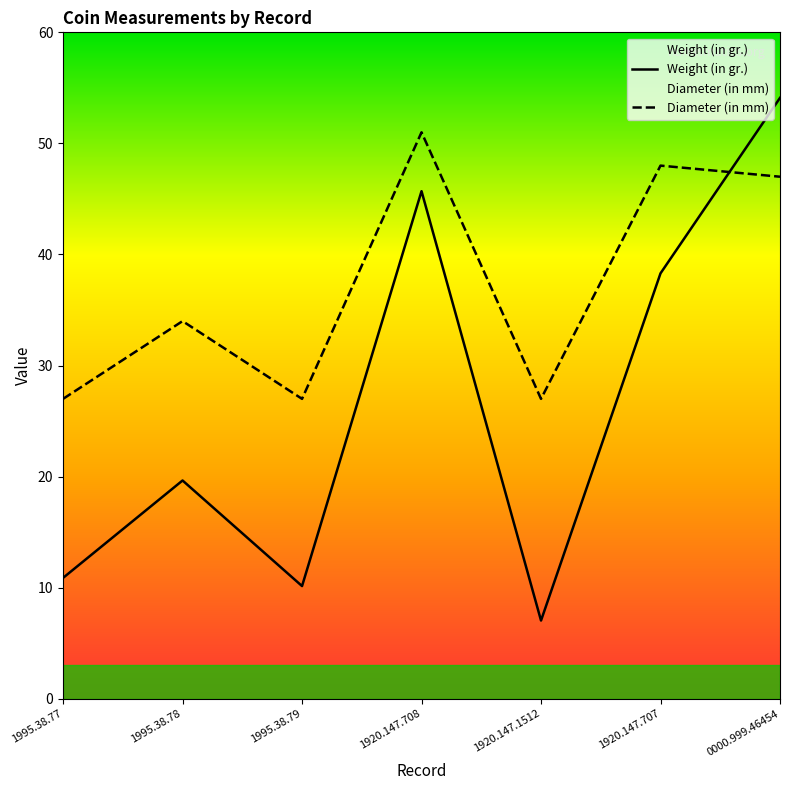

After their last crossing, which series has the higher values: Diameter (in mm) or Weight (in gr.)?

Weight (in gr.)